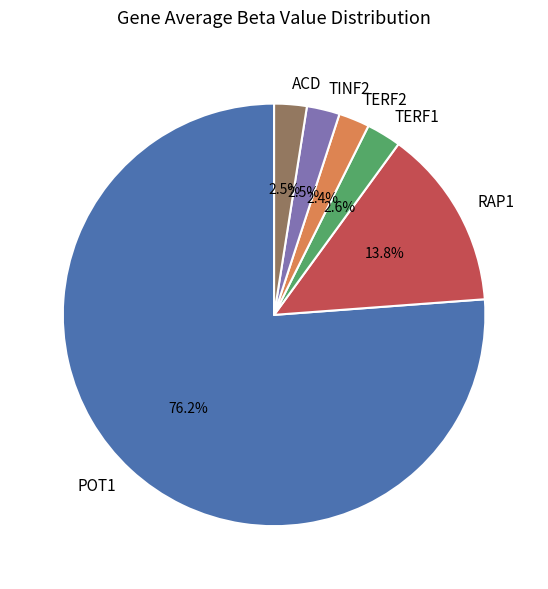

Which has a higher value, RAP1 or TERF2?

RAP1